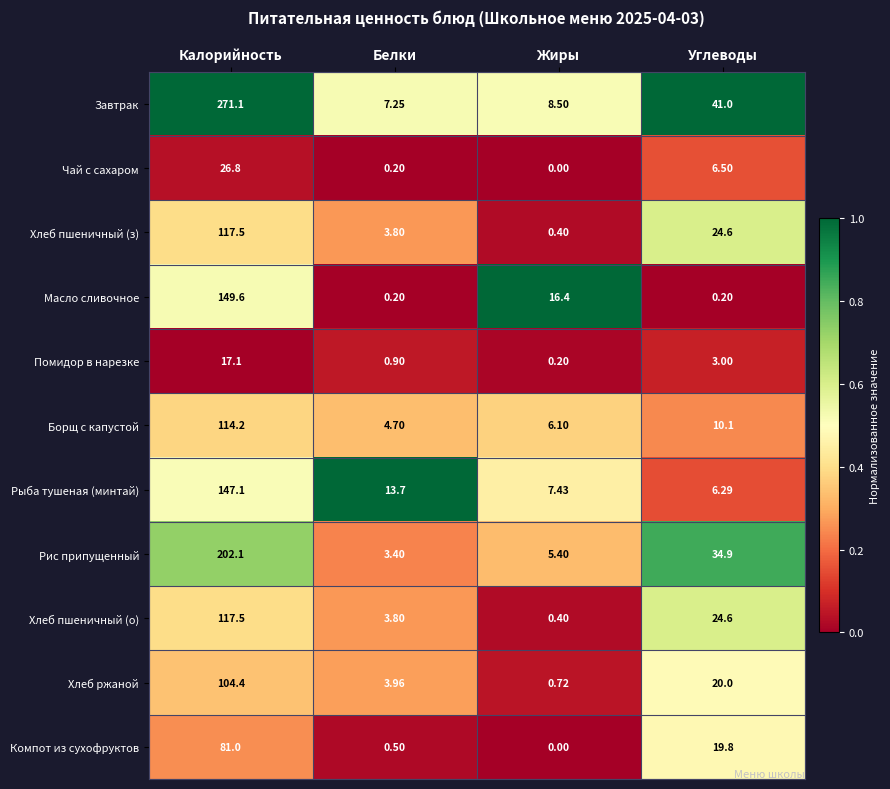

How many series are shown in this chart?

11